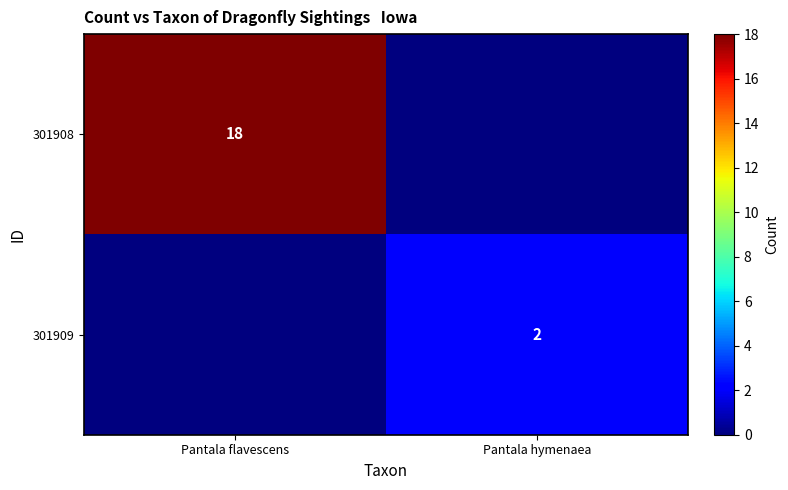

Is the value of 301909 at Pantala hymenaea greater than the value of 301908 at Pantala flavescens?

No